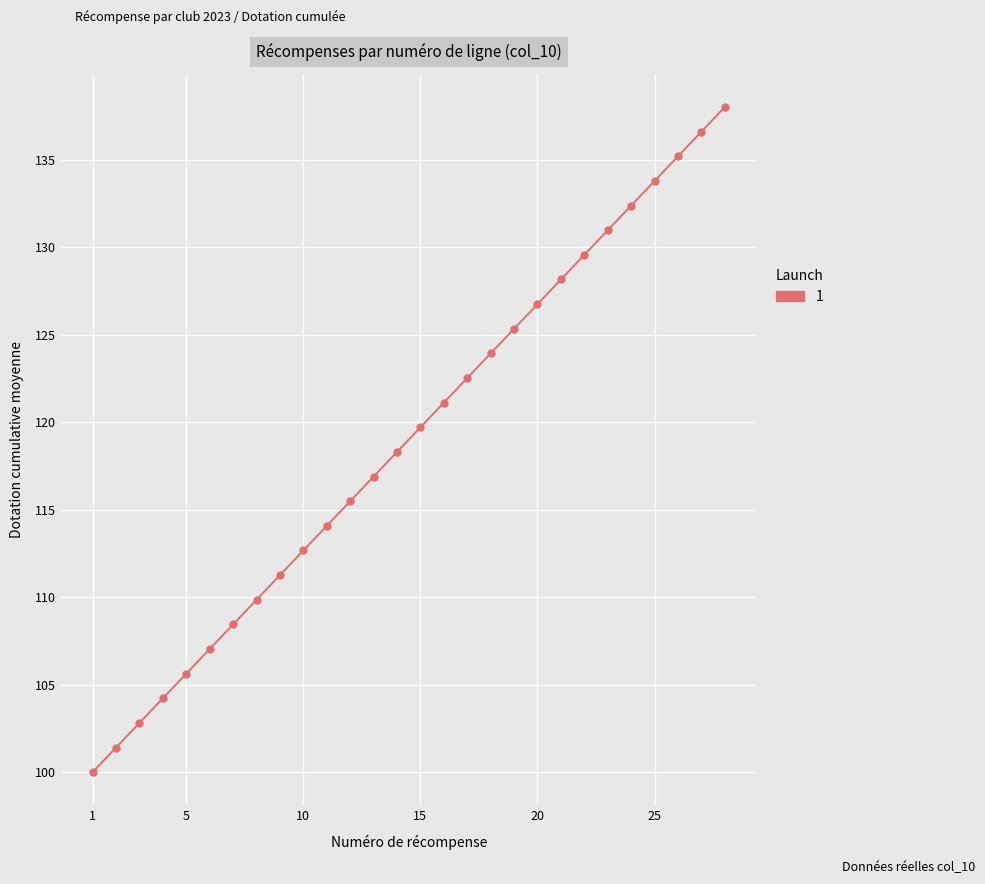

Reading left to right, what are all the values shown in this chart?

100.0	101.4	102.8	104.2	105.6	107.0	108.4	109.9	111.3	112.7	114.1	115.5	116.9	118.3	119.7	121.1	122.5	123.9	125.3	126.7	128.1	129.6	131.0	132.4	133.8	135.2	136.6	138.0